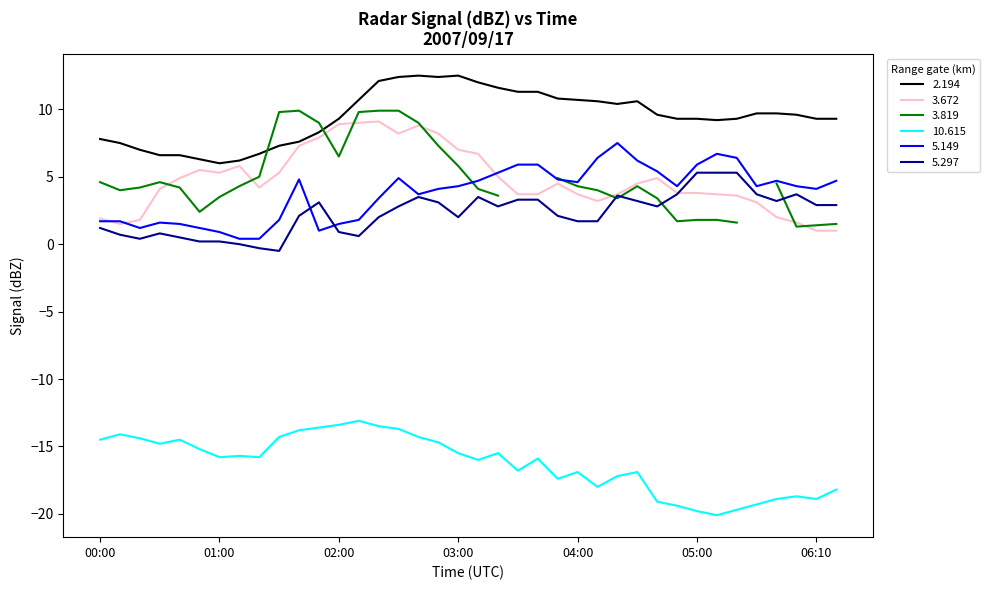

What is the minimum value for 5.297?

-0.5